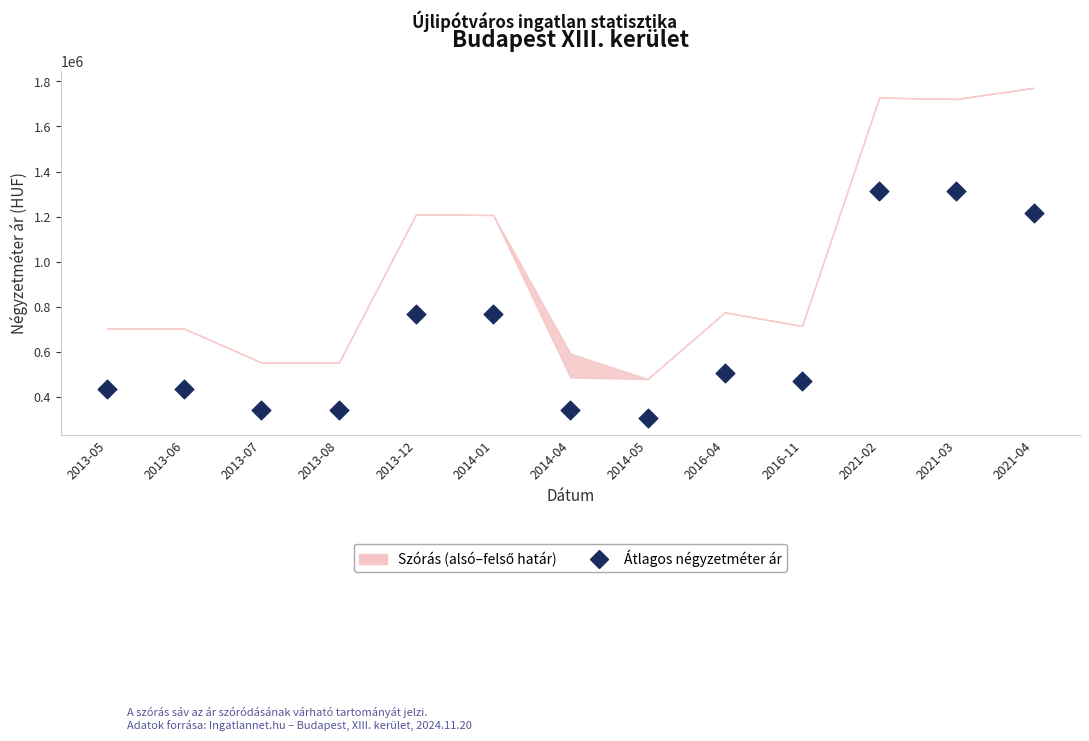

What is the range of Y values (max minus min)?

1009615